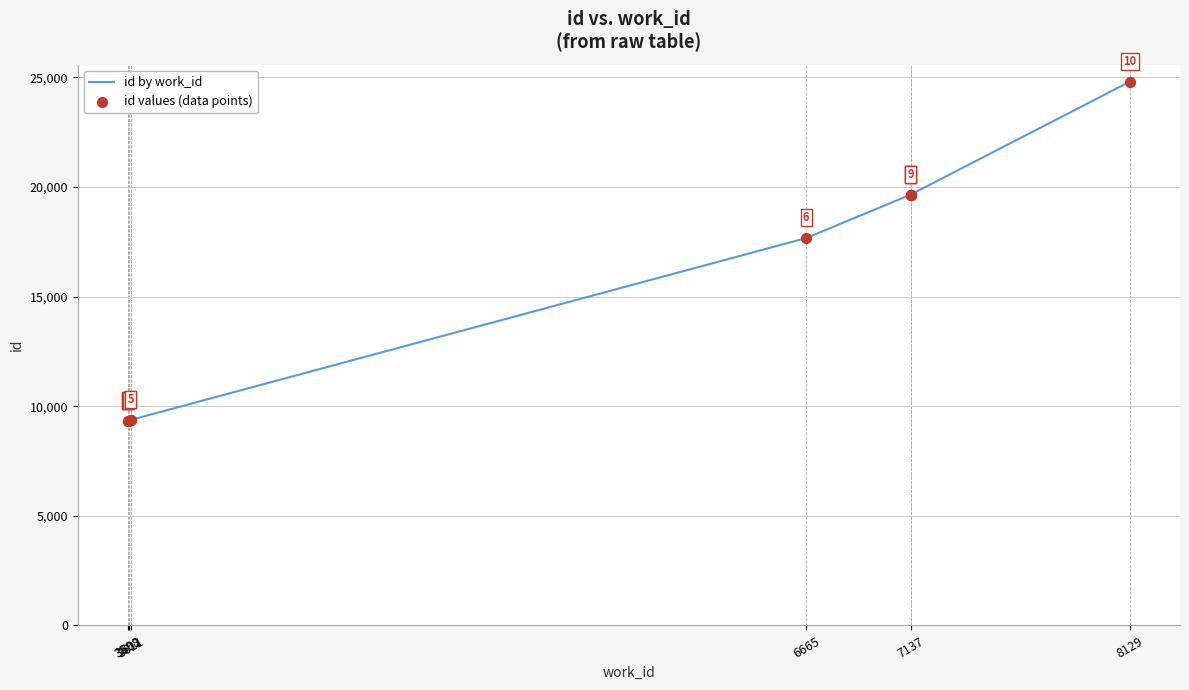

Which series contains the highest Y value?

id by work_id